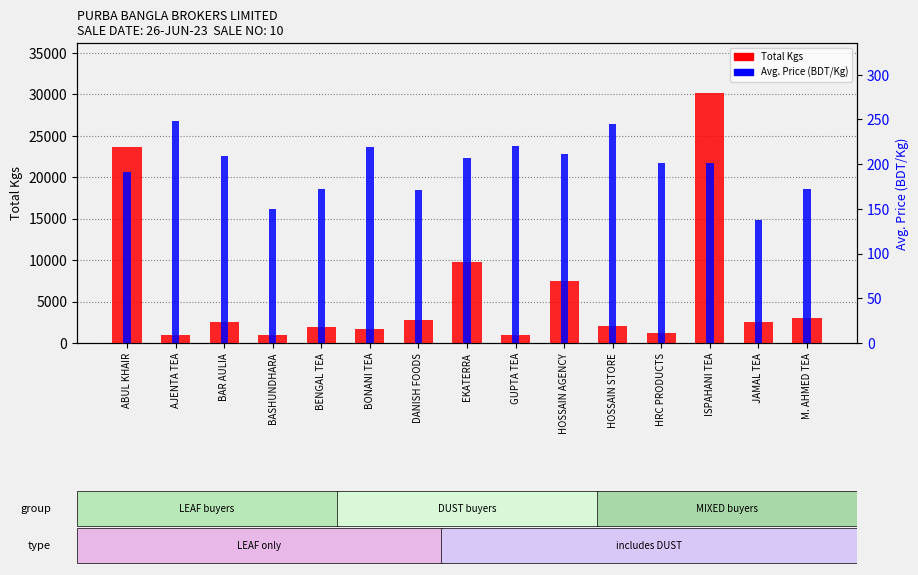

What is the maximum value shown in the chart?

30155.6